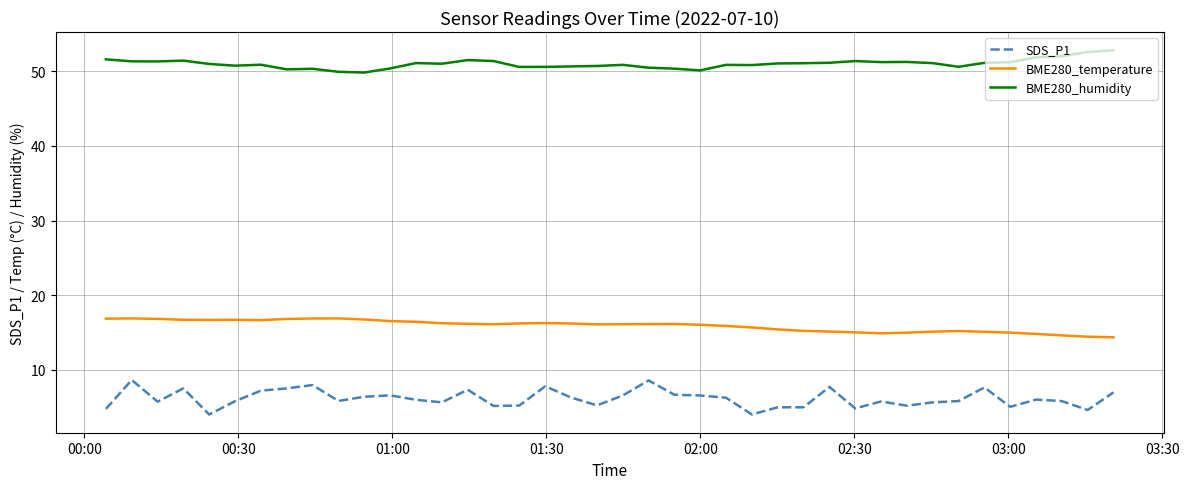

What is the smallest value displayed?

4.0